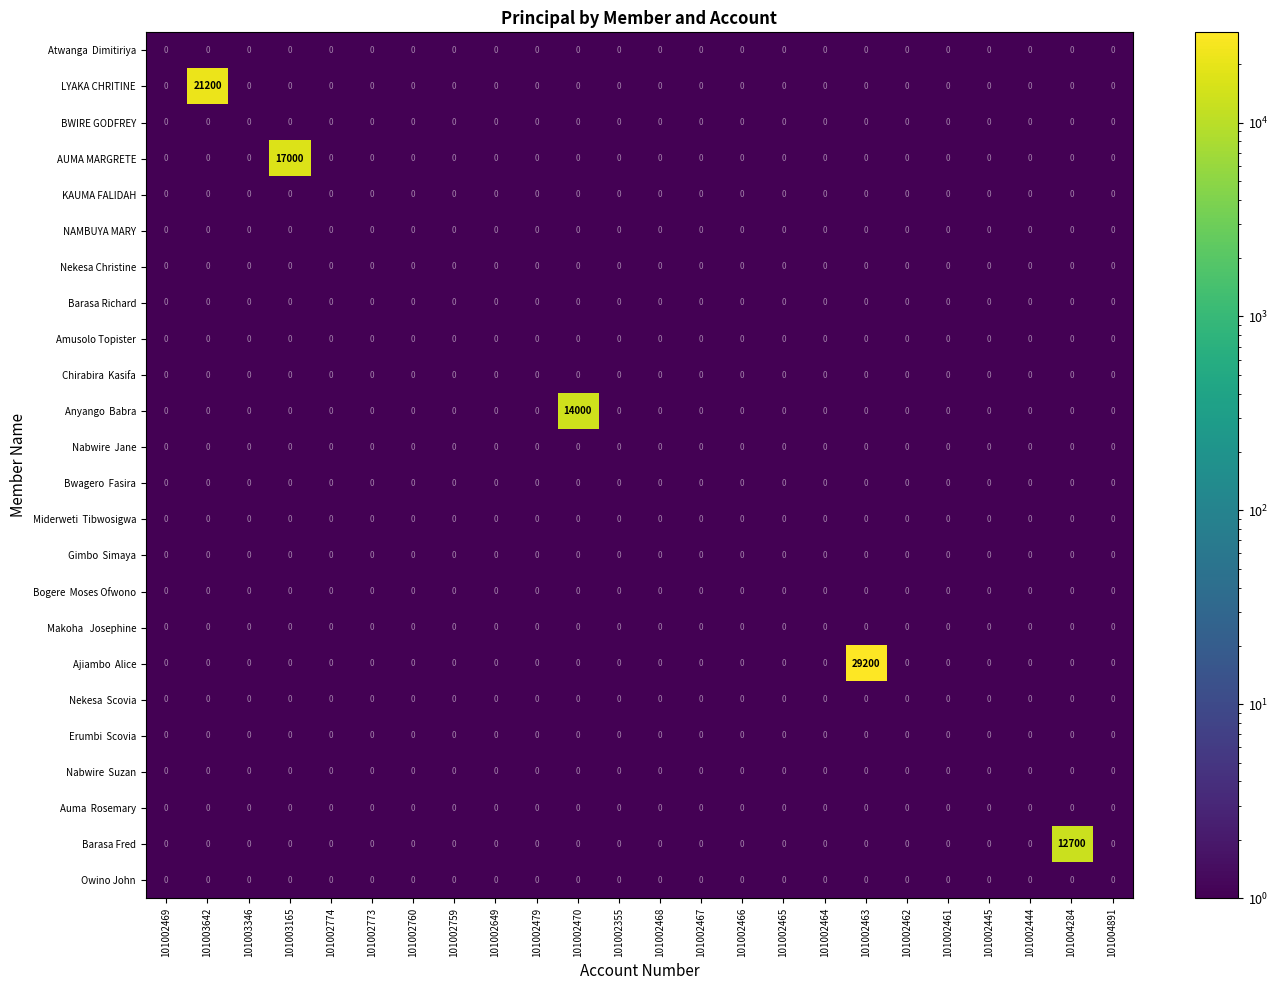

What is the maximum value shown in the chart?

29200